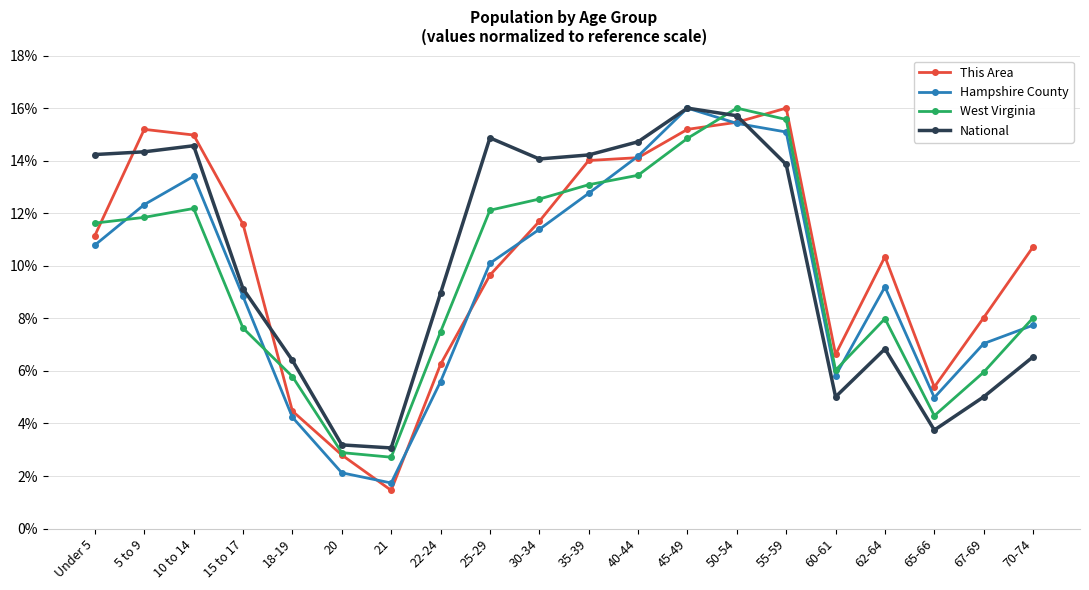

What is the total value across all series at 15 to 17?

37.2